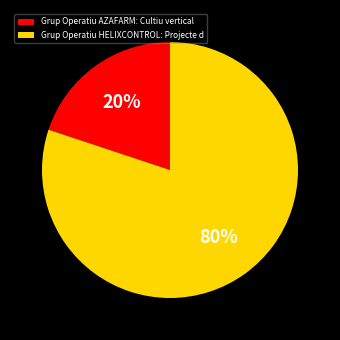

Is Grup Operatiu HELIXCONTROL: Projecte d the majority of the pie?

Yes